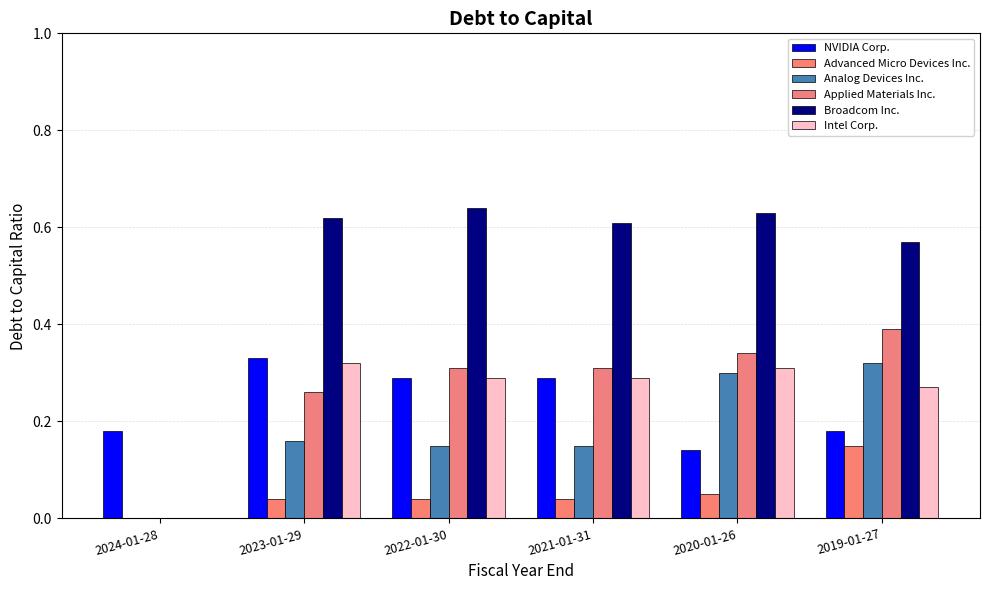

What is the average value of the Advanced Micro Devices Inc. series?

0.1